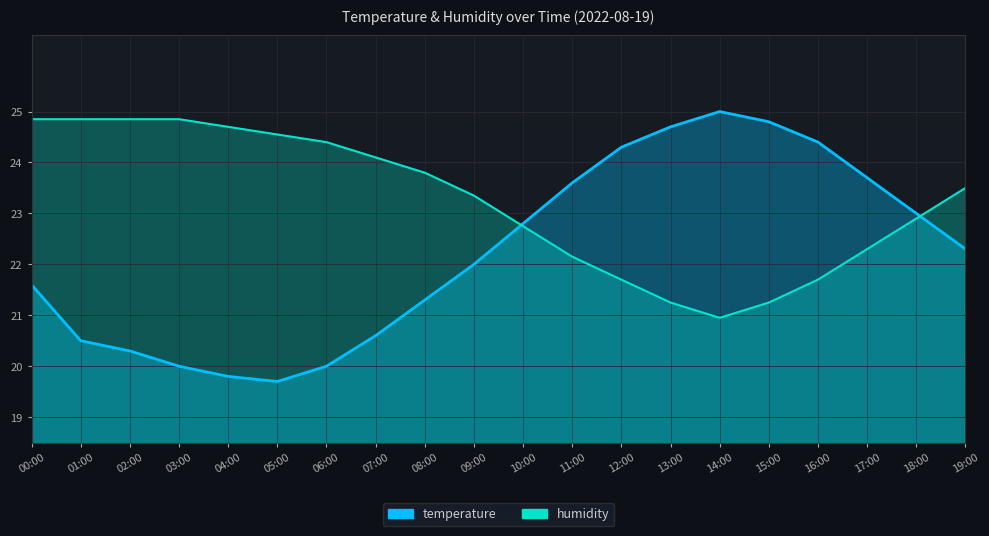

Where does the humidity series first go above 23?

00:00